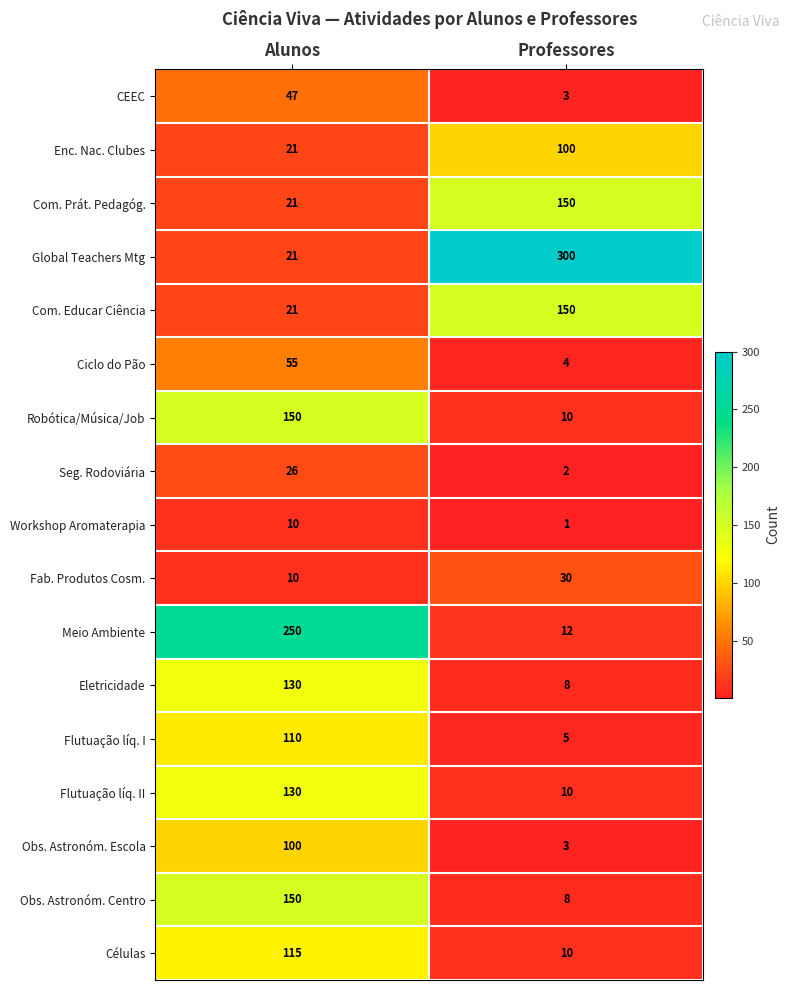

What is the difference between the Obs. Astronóm. Centro values at Alunos and Professores?

142